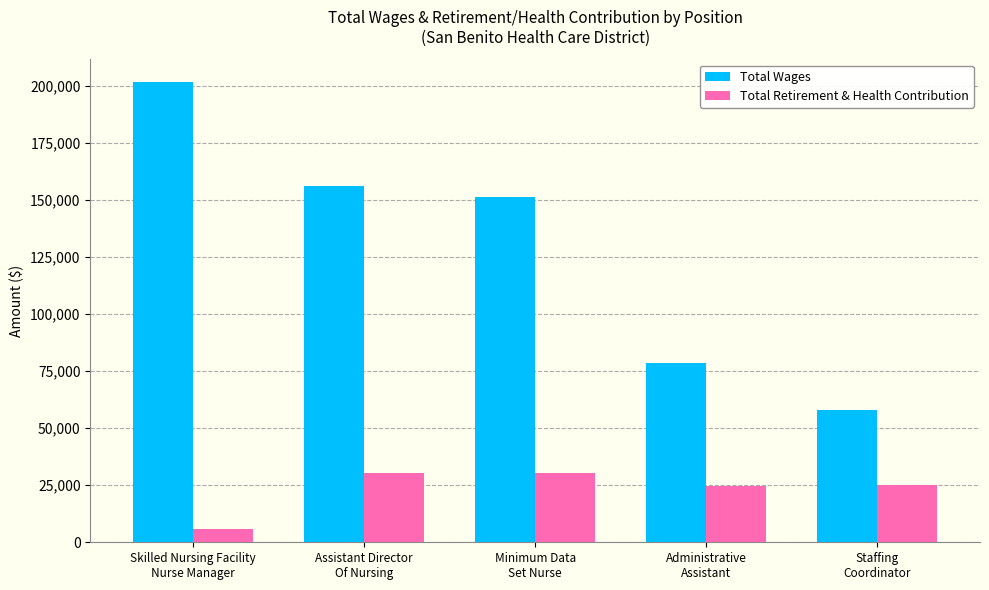

List the series in order of their overall mean, highest first.

Total Wages, Total Retirement & Health Contribution